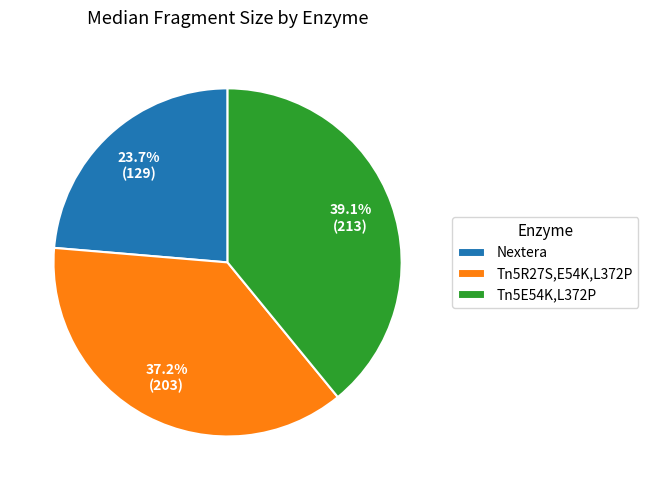

Count the number of slices in the pie.

3